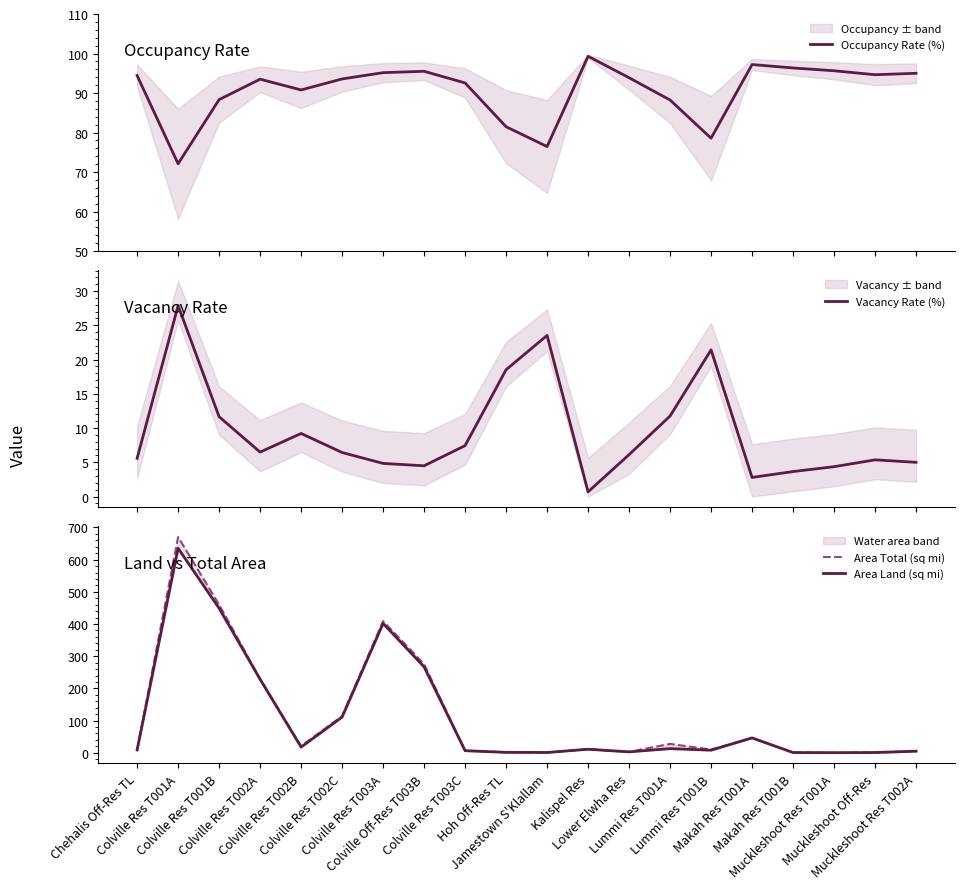

In Area Total (sq mi), how many points are higher than both neighbors (excluding endpoints)?

5